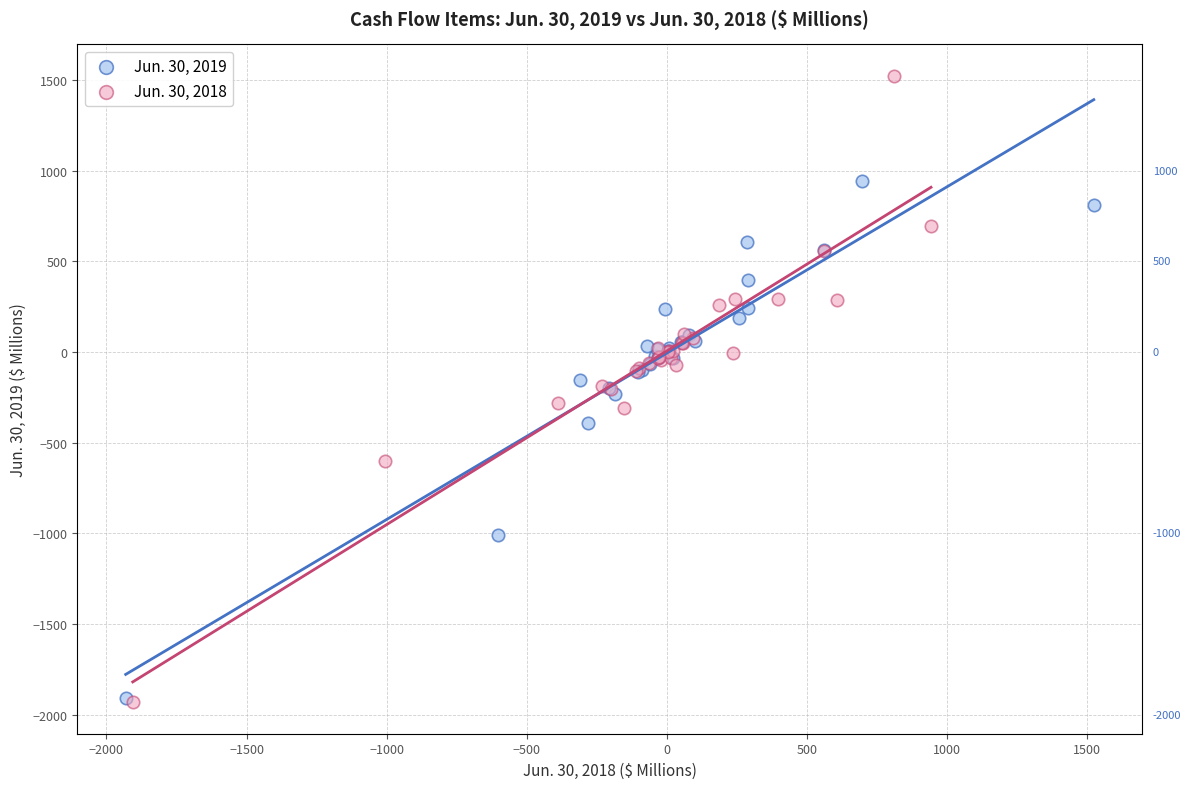

What are all the series names shown in the legend?

Jun. 30, 2019, Jun. 30, 2018